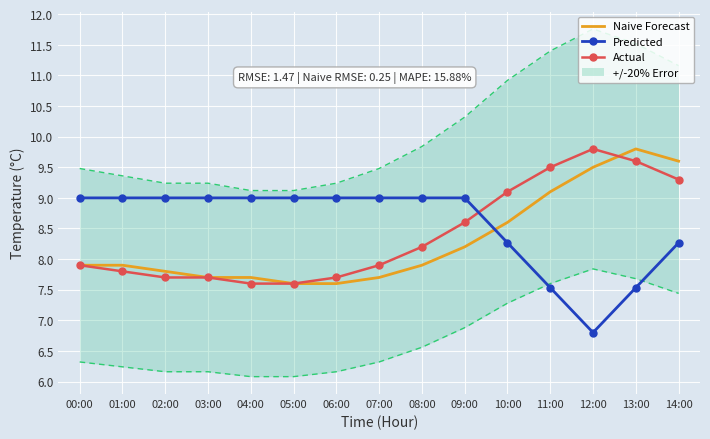

What is the difference between the maximum and minimum values in the Predicted series?

2.2